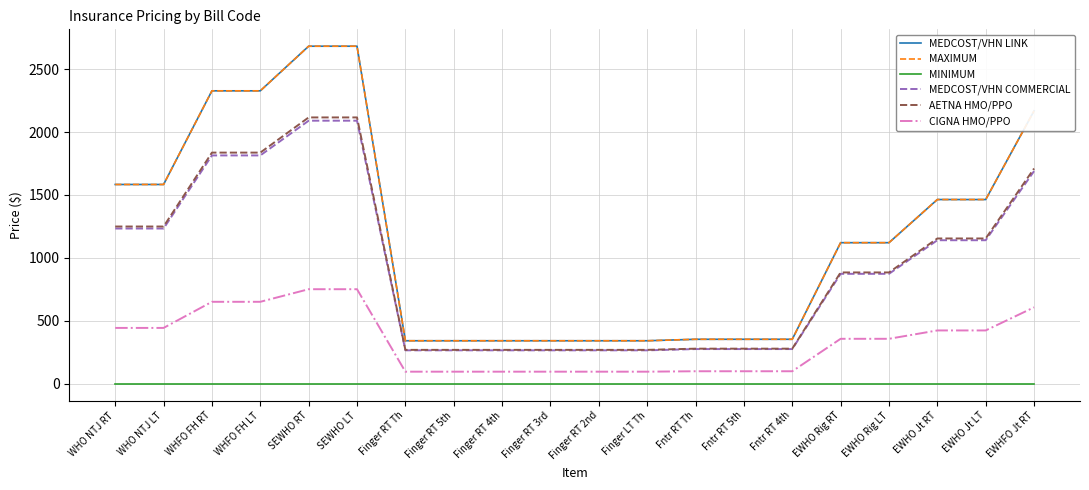

Does the chart display data point markers on the line(s)?

No